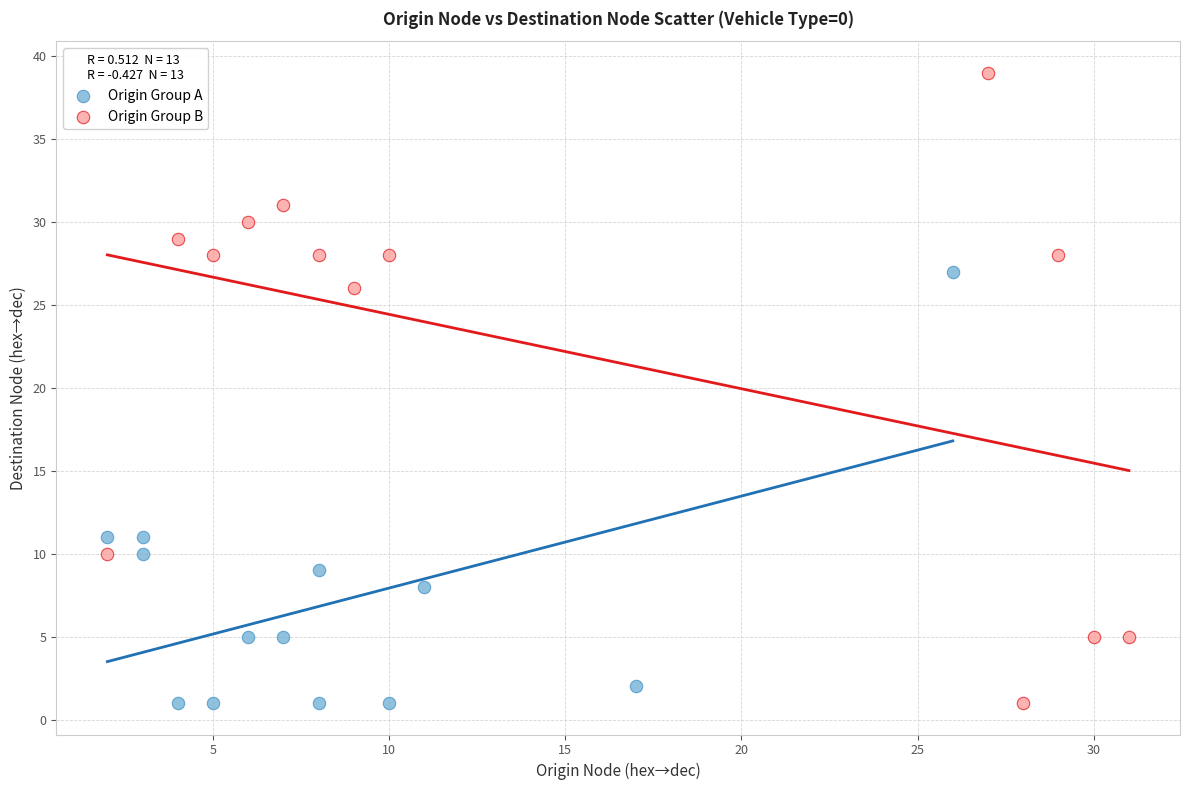

Which series contains the highest Y value?

Origin Group B